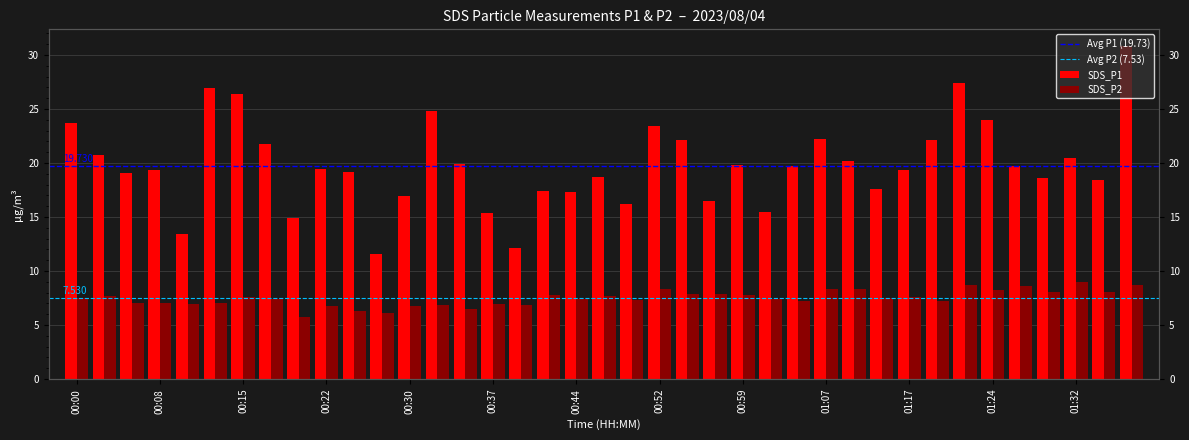

What is the label of the 32nd bar from the left?

01:20